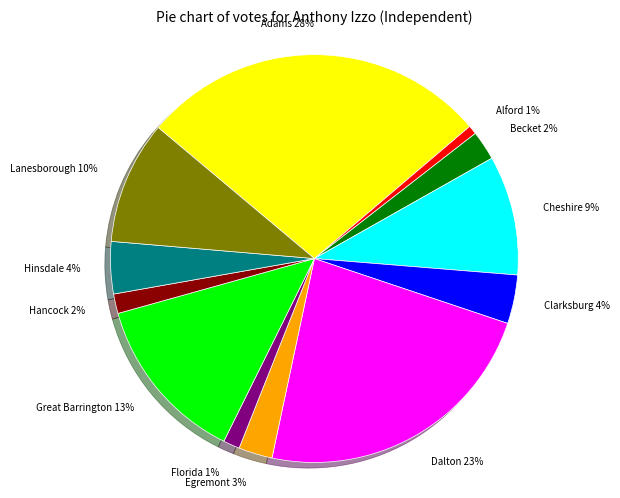

To the nearest percent, what portion does Hinsdale 4% represent?

4%